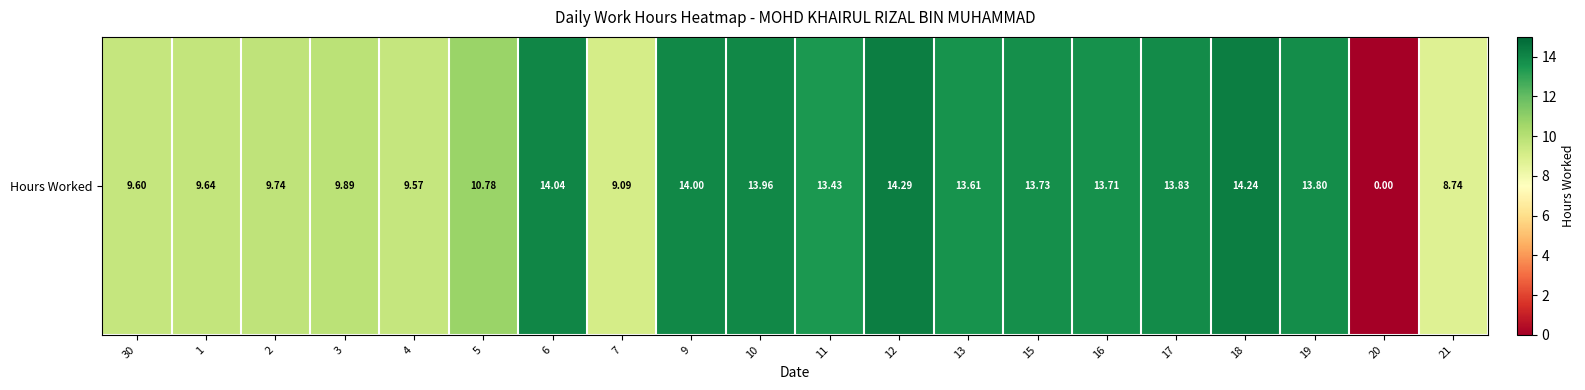

What is the approximate value at 10?

14.0